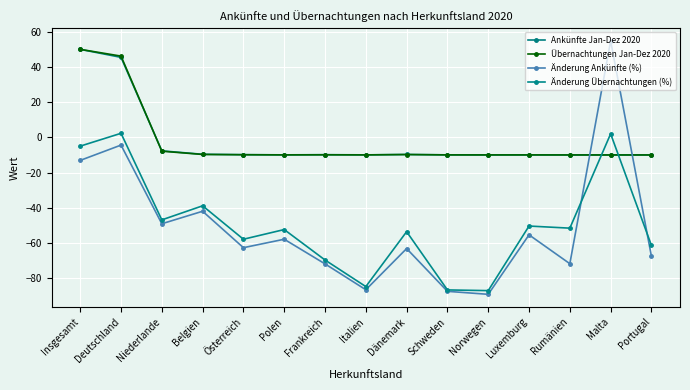

At which label does Ankünfte Jan-Dez 2020 reach its peak?

Insgesamt